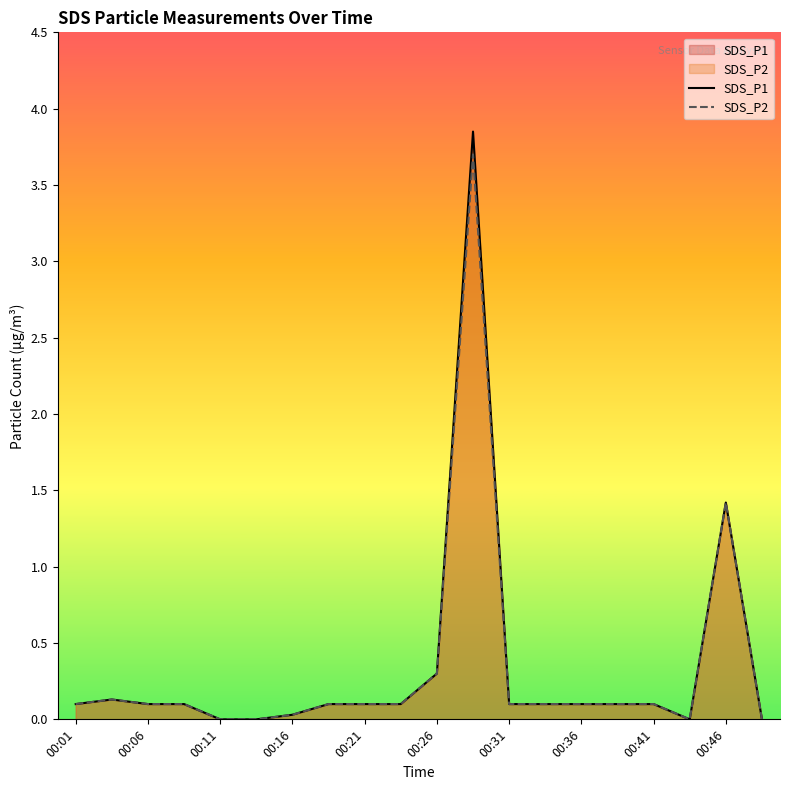

Where is SDS_P1 nearest to the value 1?

00:46